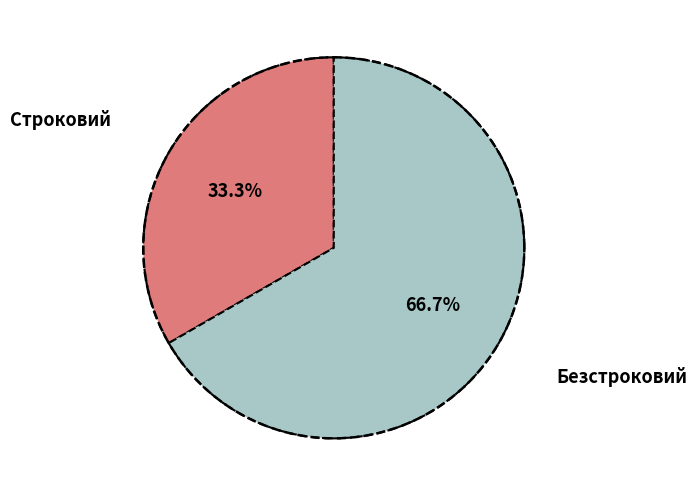

To the nearest percent, what is the combined percentage of Строковий and Безстроковий?

100%